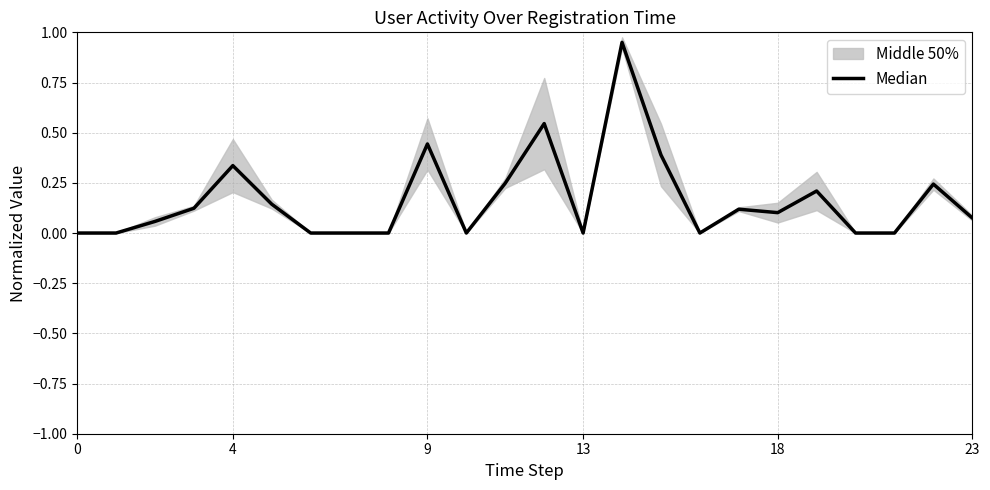

Count the number of values greater than 0.

14